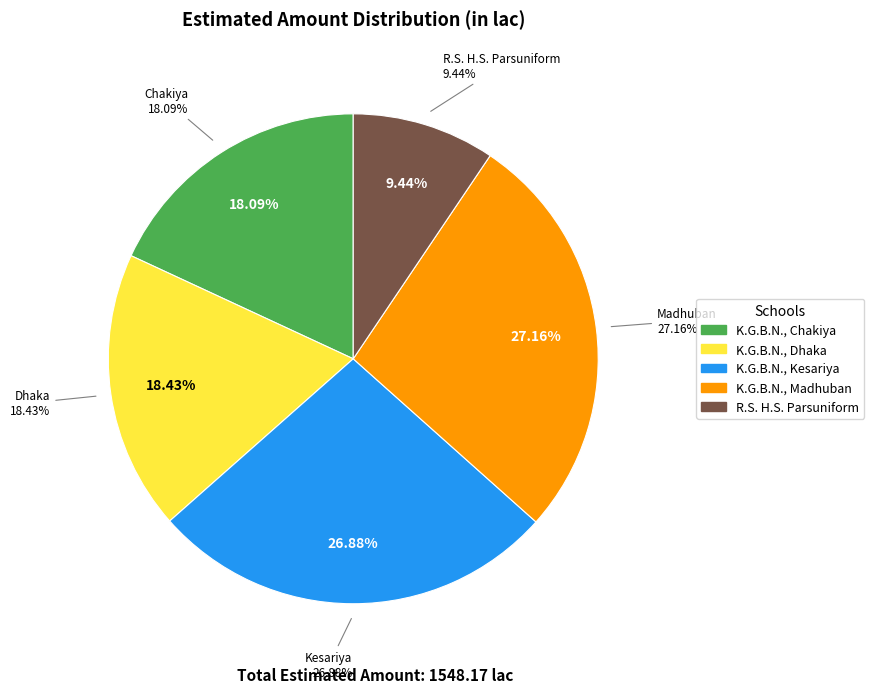

Approximately how many times larger is the value at K.G.B.N., Chakiya compared to K.G.B.N., Dhaka?

1.0